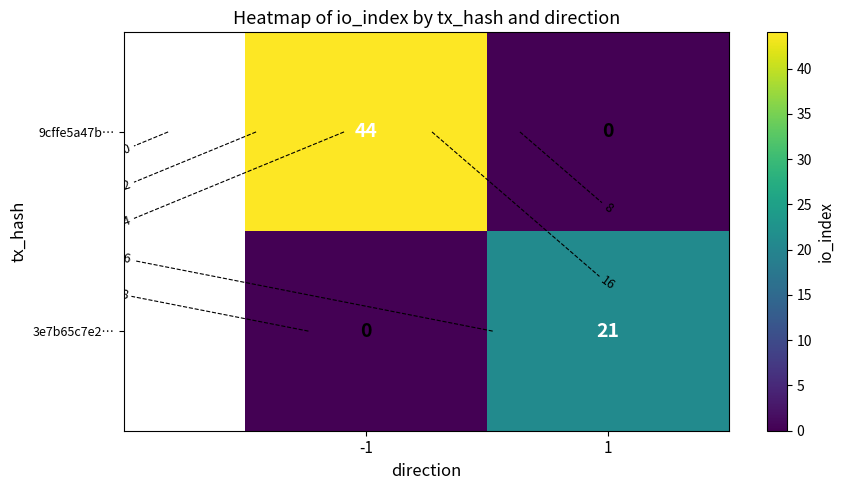

Is it true that 9cffe5a47b… equals 0 at 1?

True